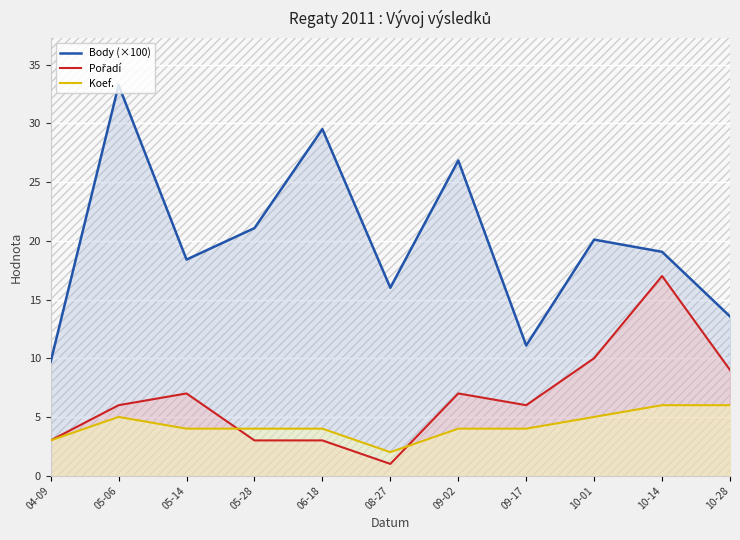

How many lines are shown in the chart?

3